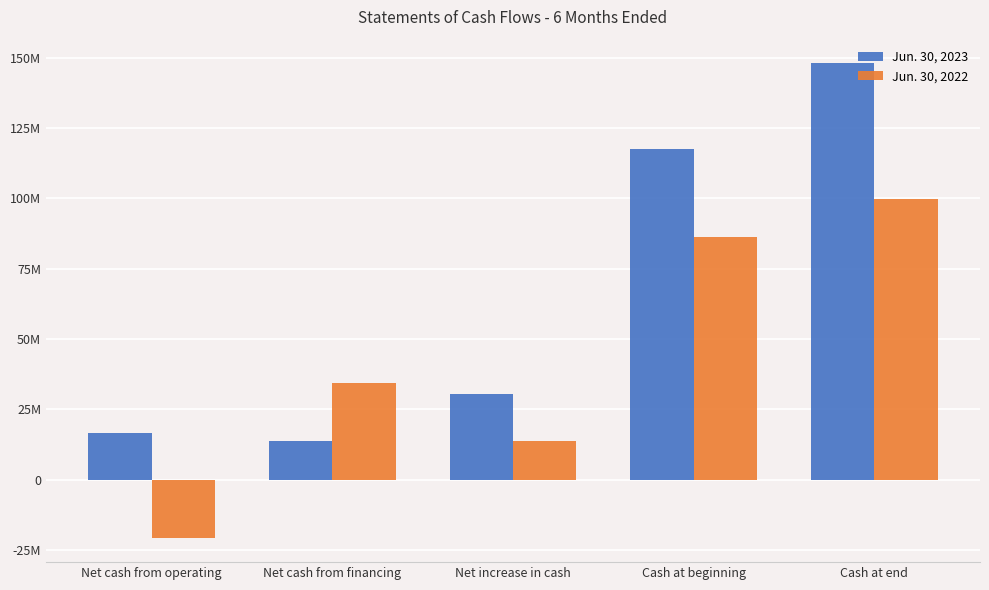

At which category is the sum across all series the highest?

Cash at end